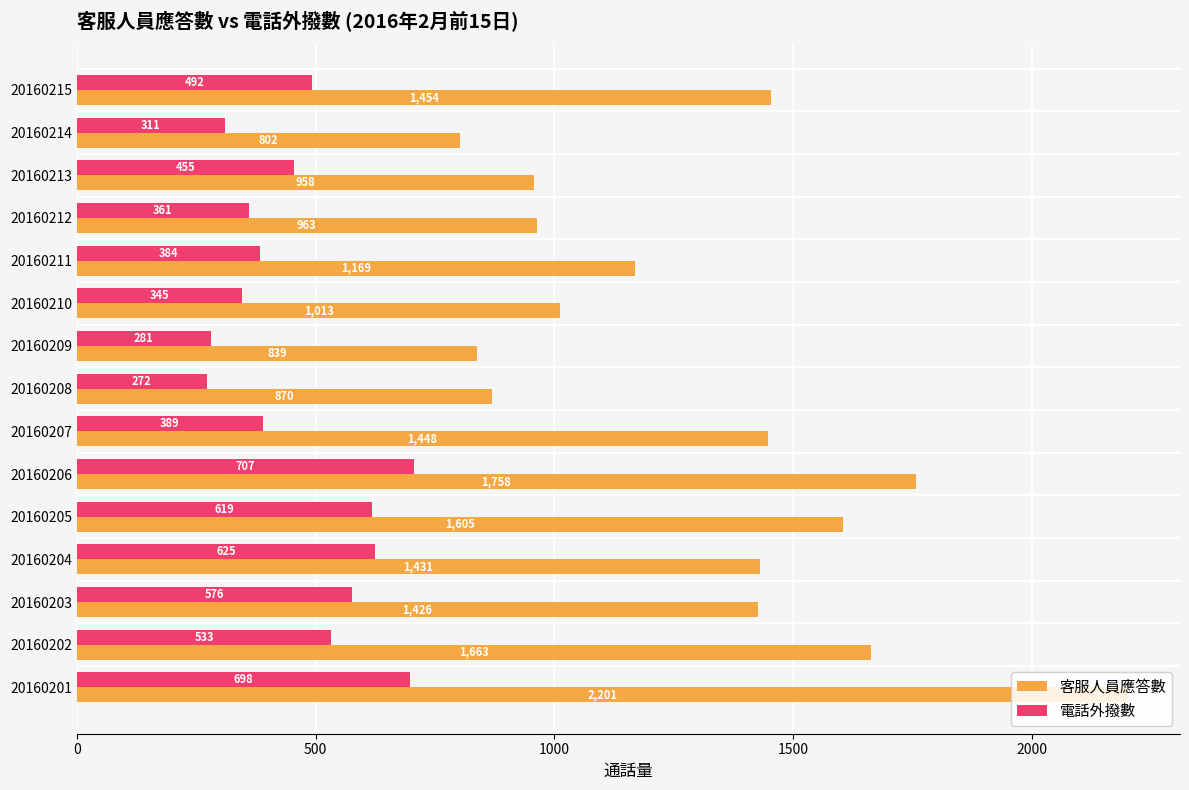

What is the highest value of the 電話外撥數 series?

707